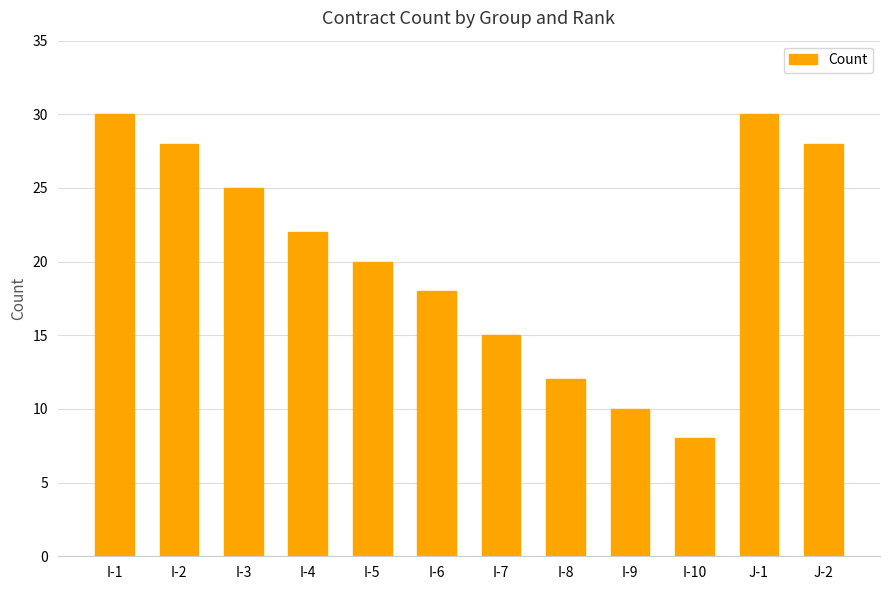

The chart shows a value of 3 at I-10. True or false?

False